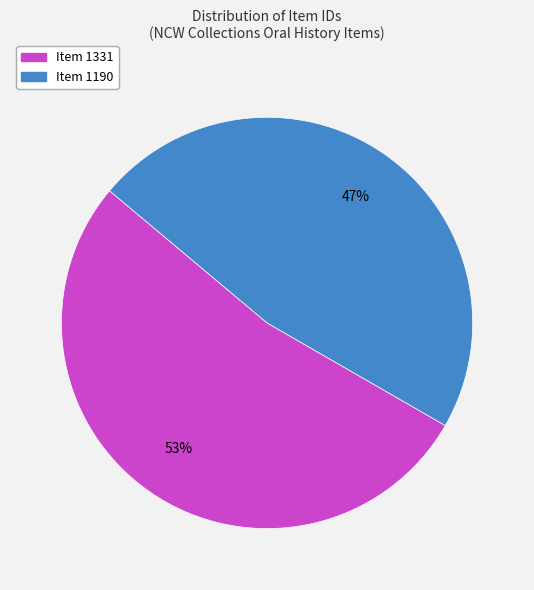

True or false: Item 1190 accounts for 47% of the total.

True